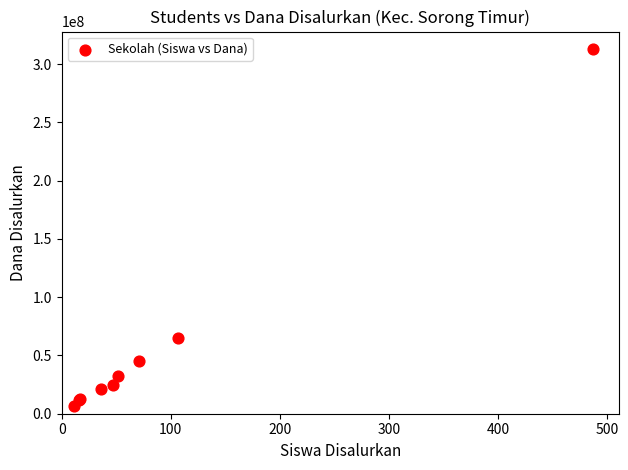

What Y value in the scatter plot is closest to 159562500?

65250000